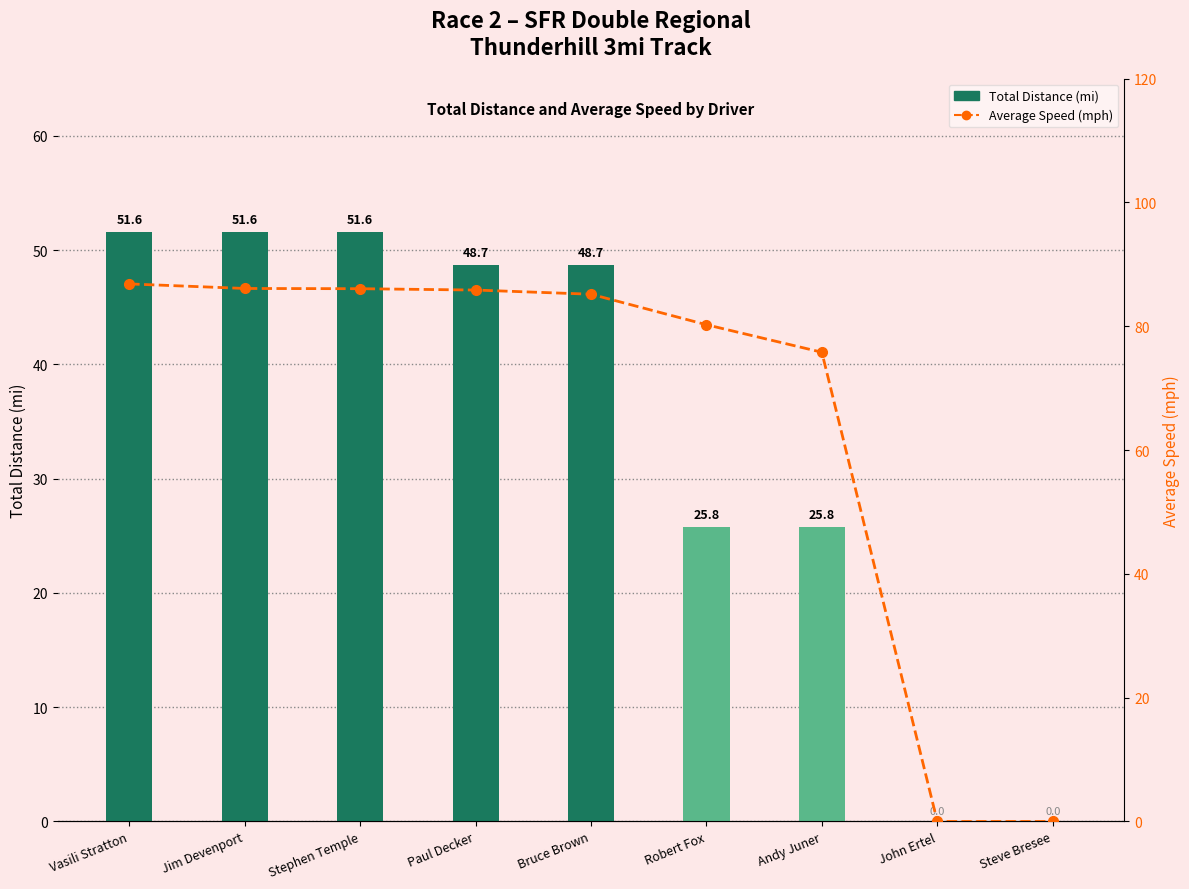

What is the label of the 4th bar from the left?

Paul Decker